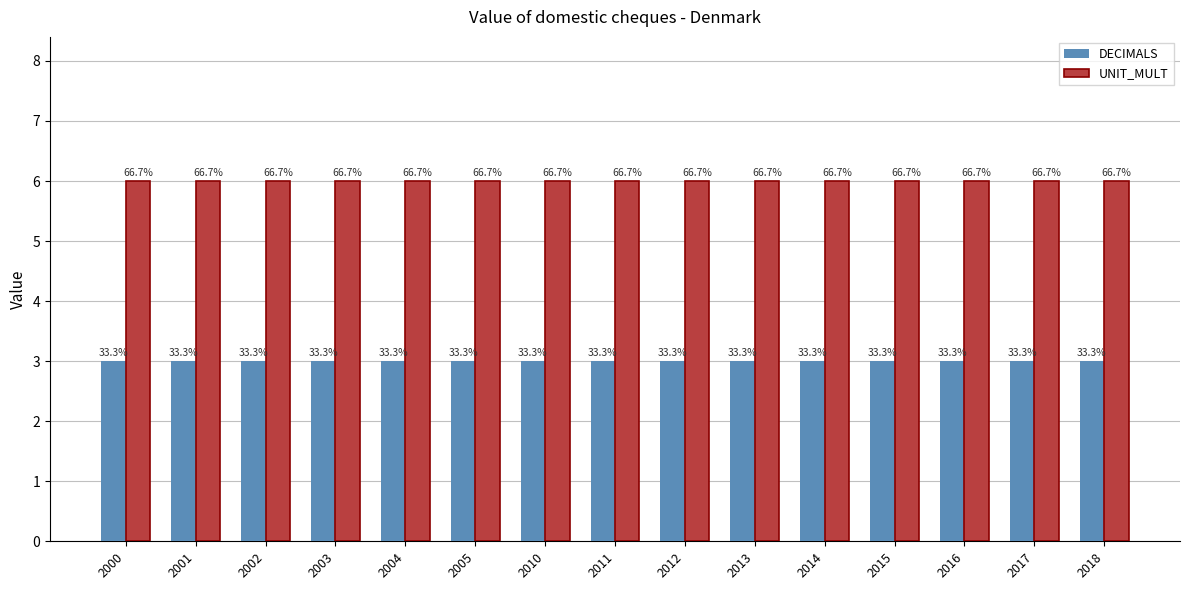

What are all the series names shown in the legend?

DECIMALS, UNIT_MULT